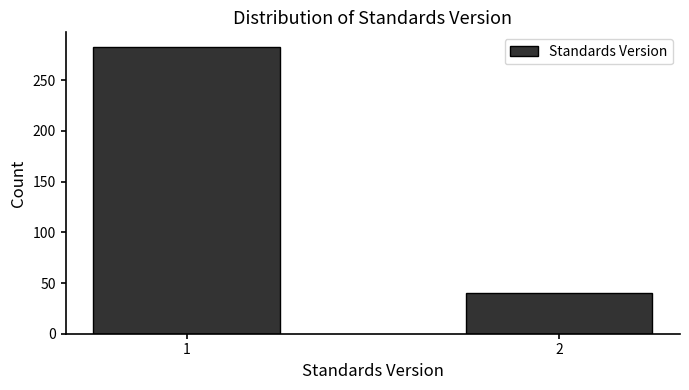

Reading left to right, extract all data points from this chart.

283	40